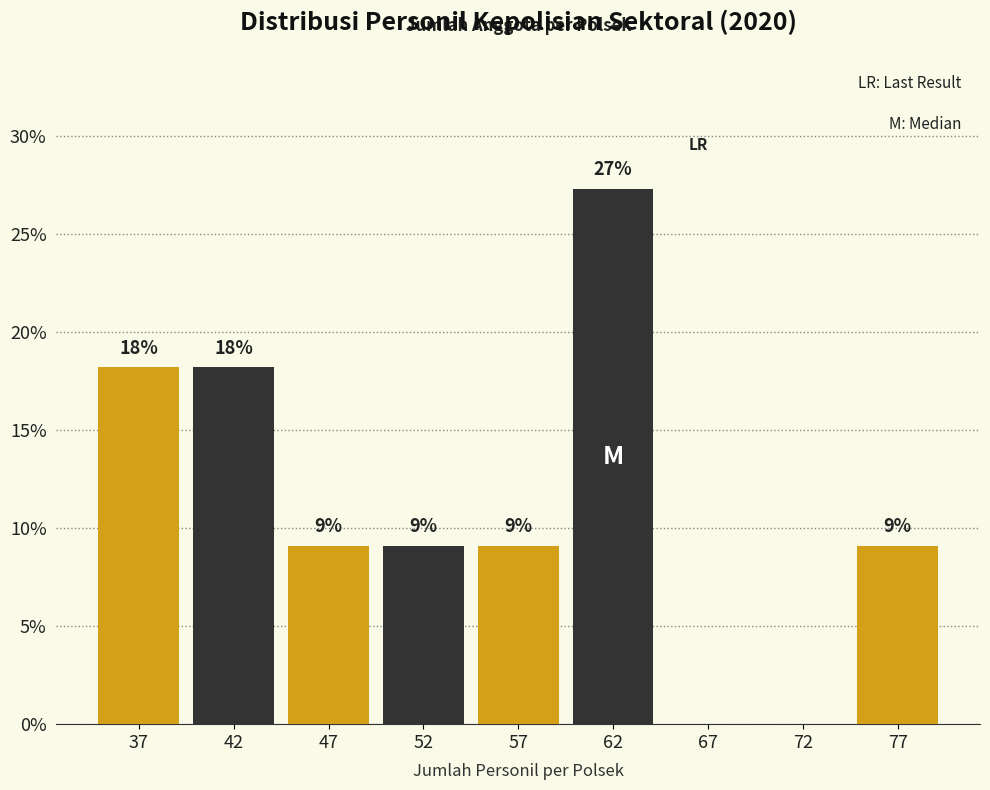

Are the bars horizontal?

No